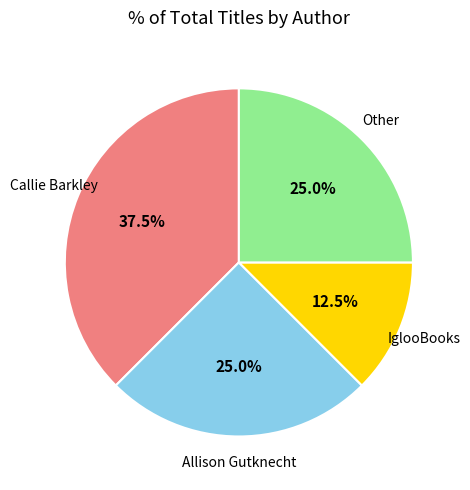

Does any single category account for the majority?

No